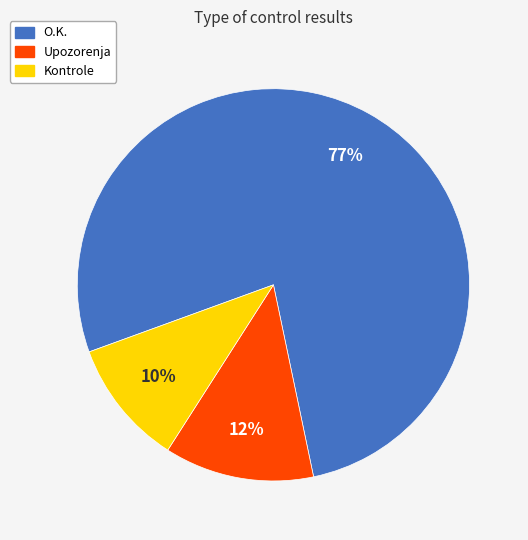

What percentage is the Kontrole slice, to the nearest percent?

10%